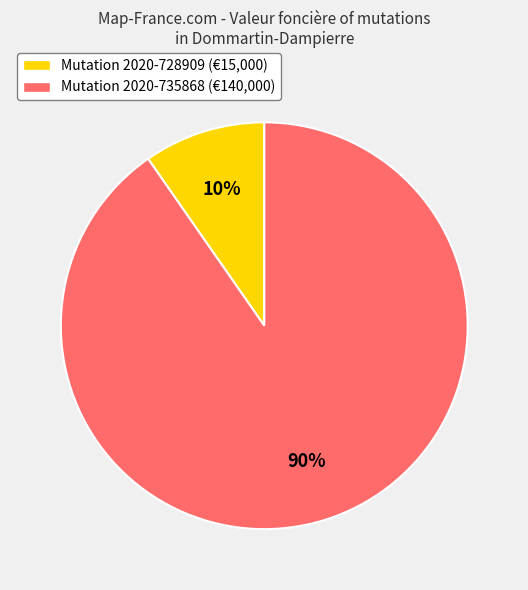

Count the number of slices in the pie.

2